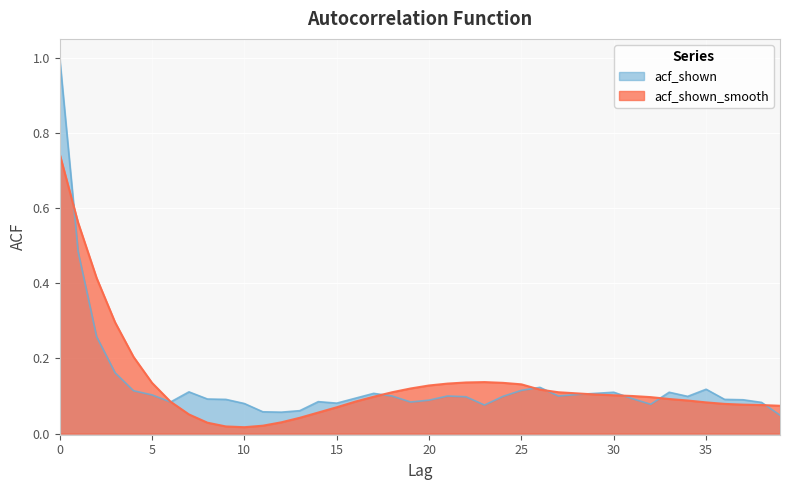

What is the maximum value for acf_shown?

1.0